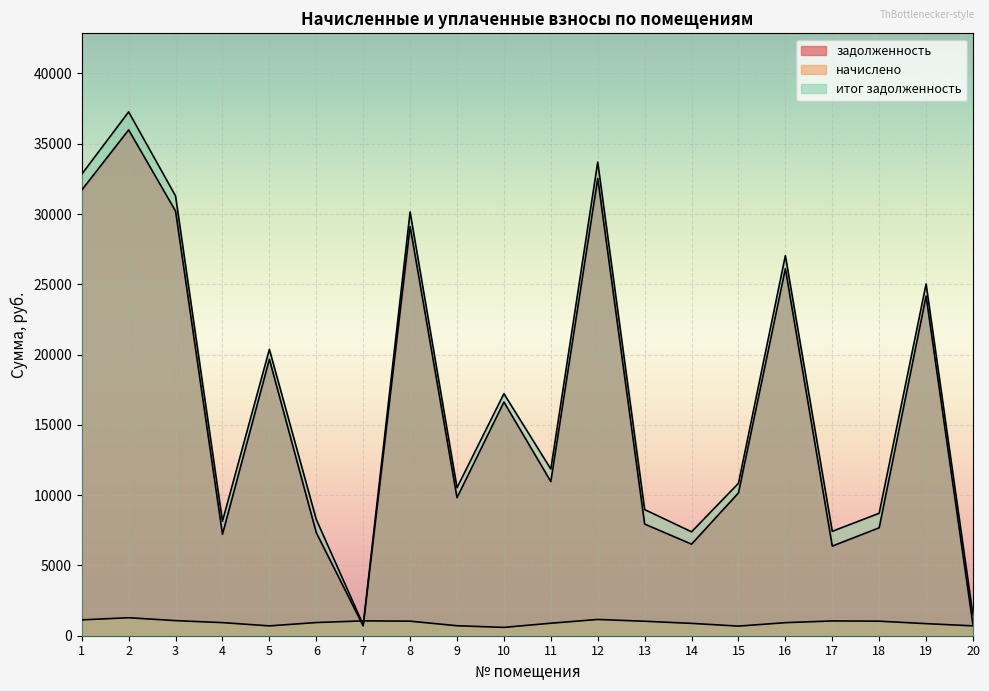

At which label is задолженность closest to 18340?

5